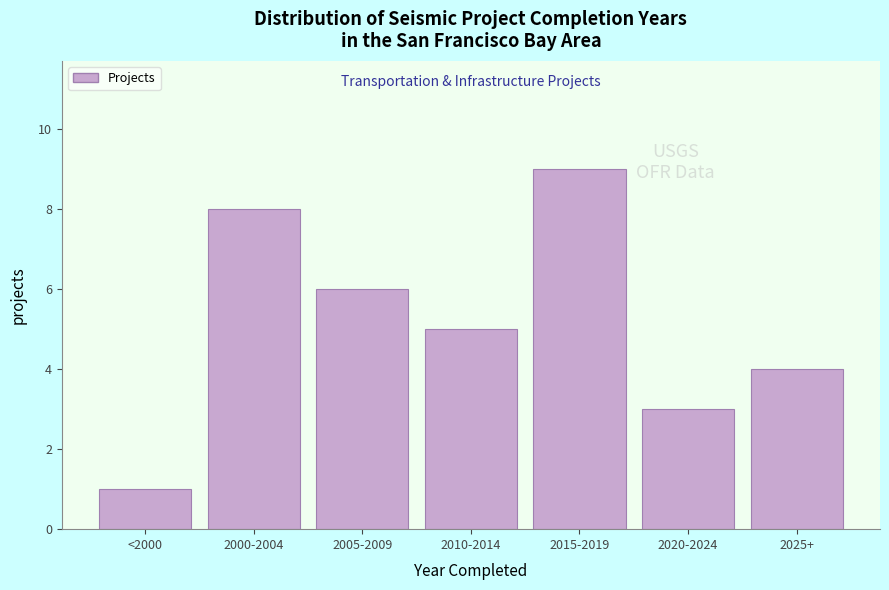

Reading right to left, transcribe all the data shown in this chart.

4	3	9	5	6	8	1